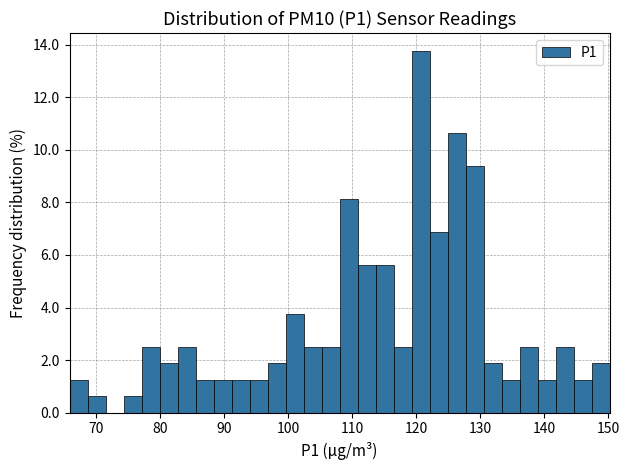

Read against the x-axis, roughly where is the centre of the tallest bar?

121